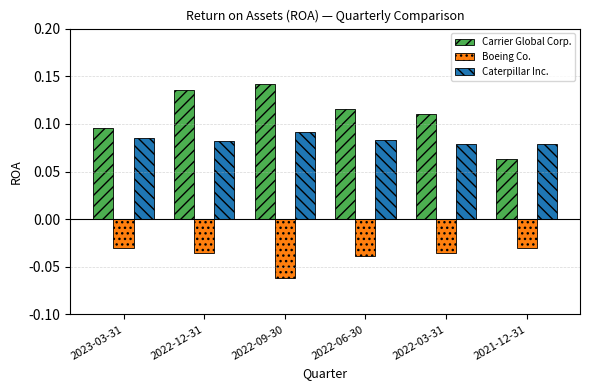

Is it true that Caterpillar Inc. equals 0.0 at 2021-12-31?

False